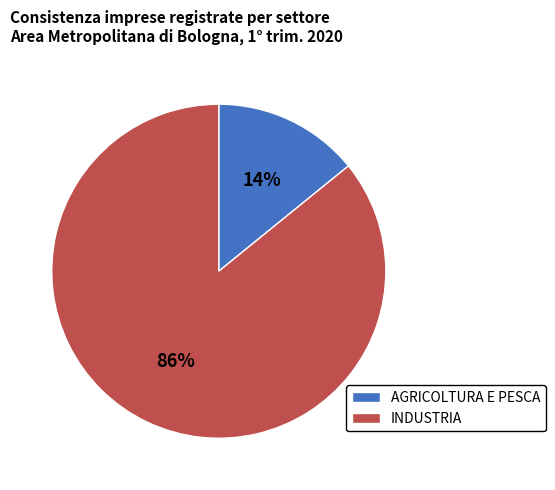

Do INDUSTRIA and AGRICOLTURA E PESCA together represent more than half of the pie?

Yes